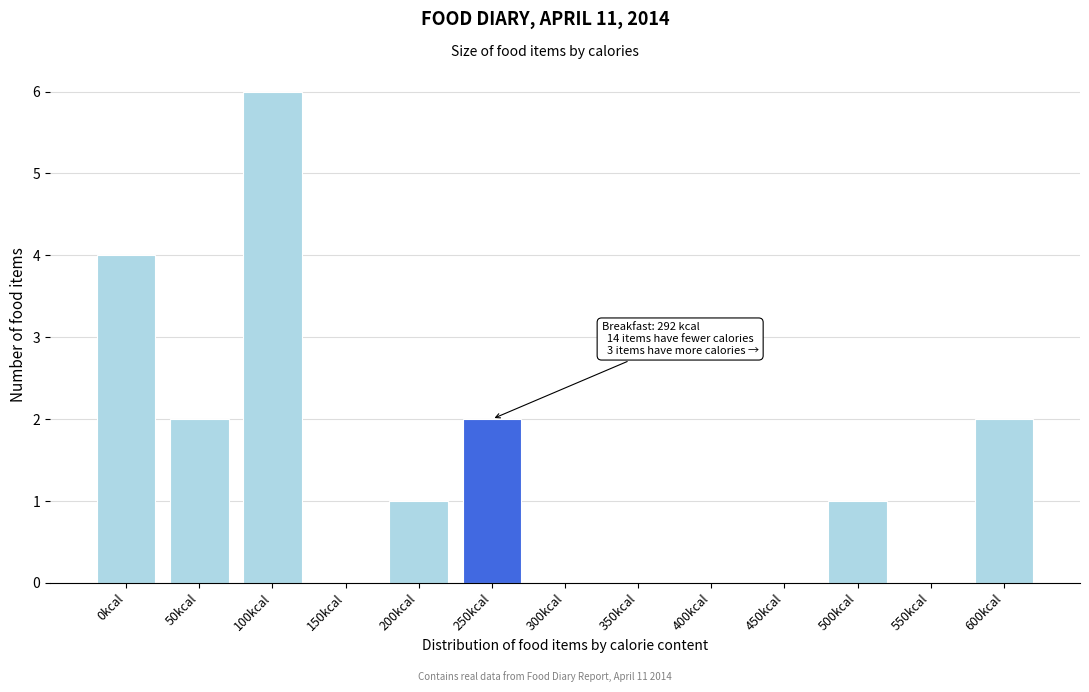

Reading right to left, extract all data points from this chart.

600kcal=2	550kcal=0	500kcal=1	450kcal=0	400kcal=0	350kcal=0	300kcal=0	250kcal=2	200kcal=1	150kcal=0	100kcal=6	50kcal=2	0kcal=4